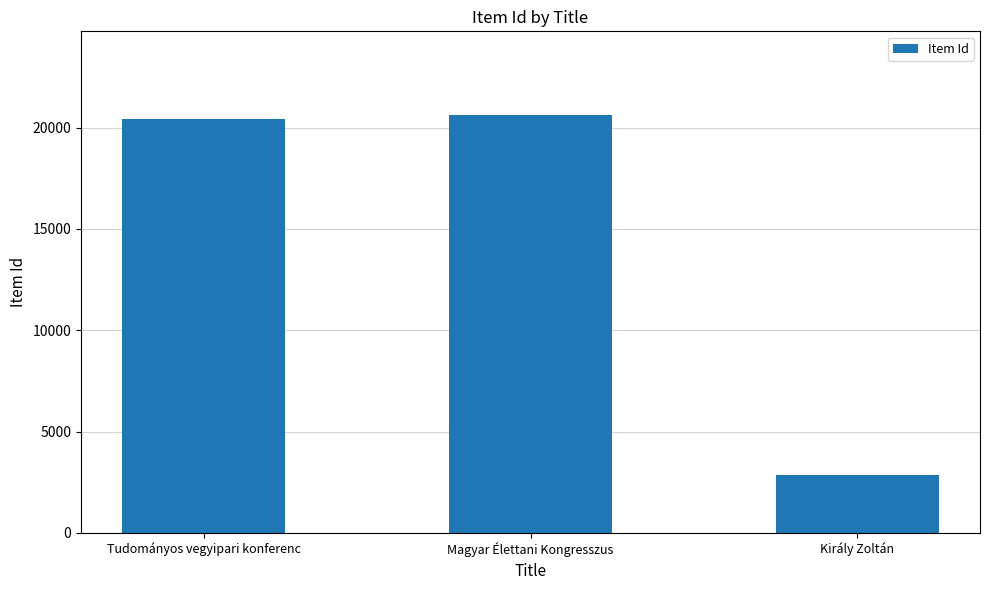

The value at Tudományos vegyipari konferenc is 20429. True or false?

True